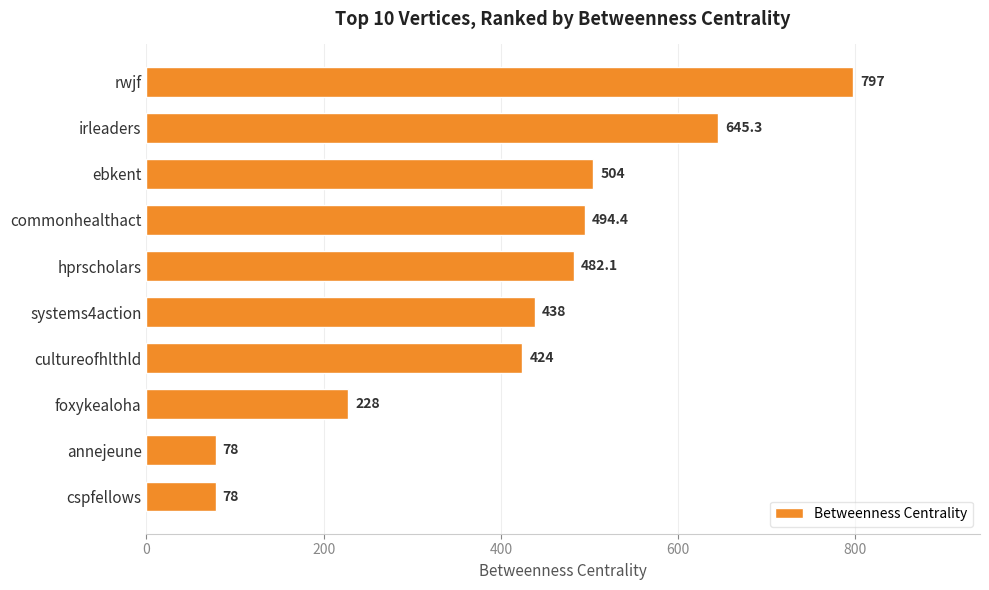

How many values exceed 482?

5